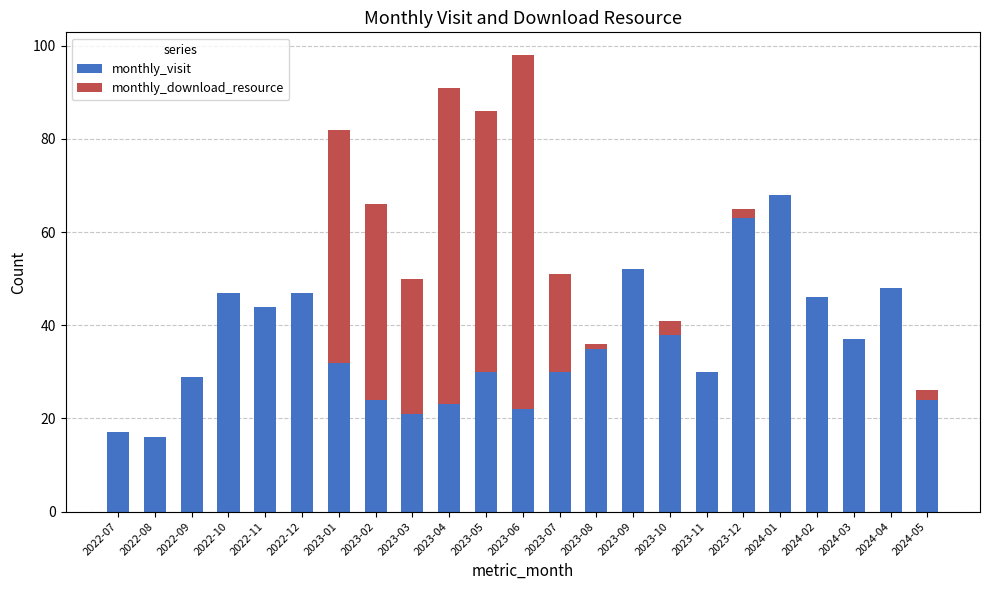

At which category is the sum across all series the highest?

2023-06